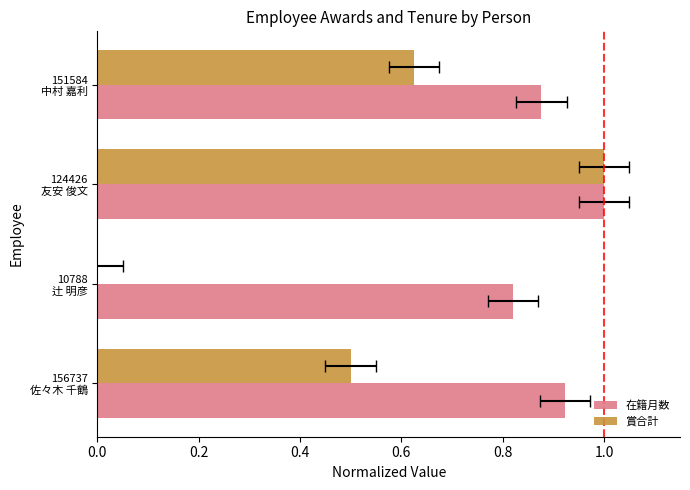

What is the highest value of the 在籍月数 series?

1.0